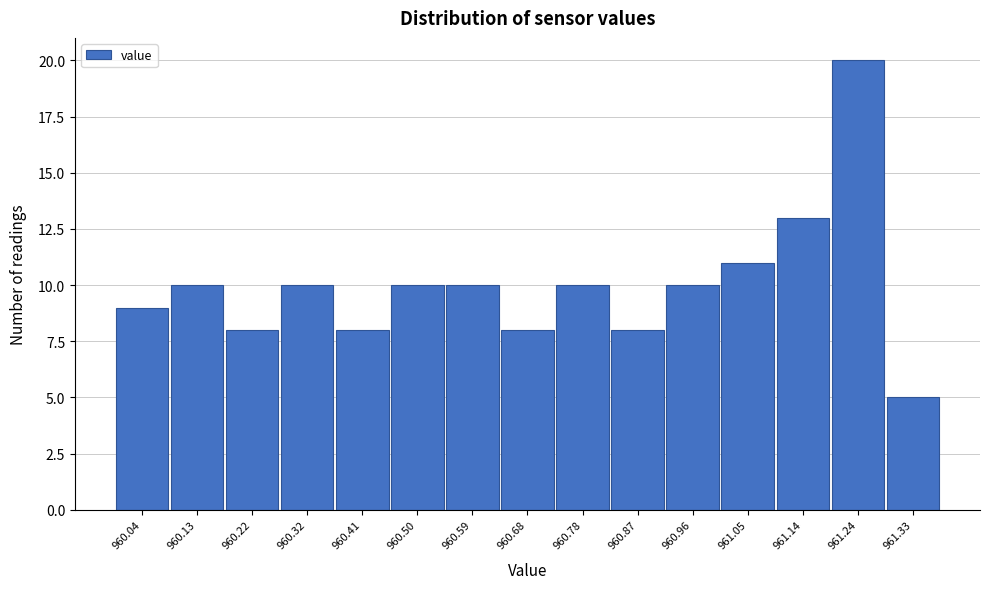

Reading left to right, list all the values displayed in this chart.

9	10	8	10	8	10	10	8	10	8	10	11	13	20	5